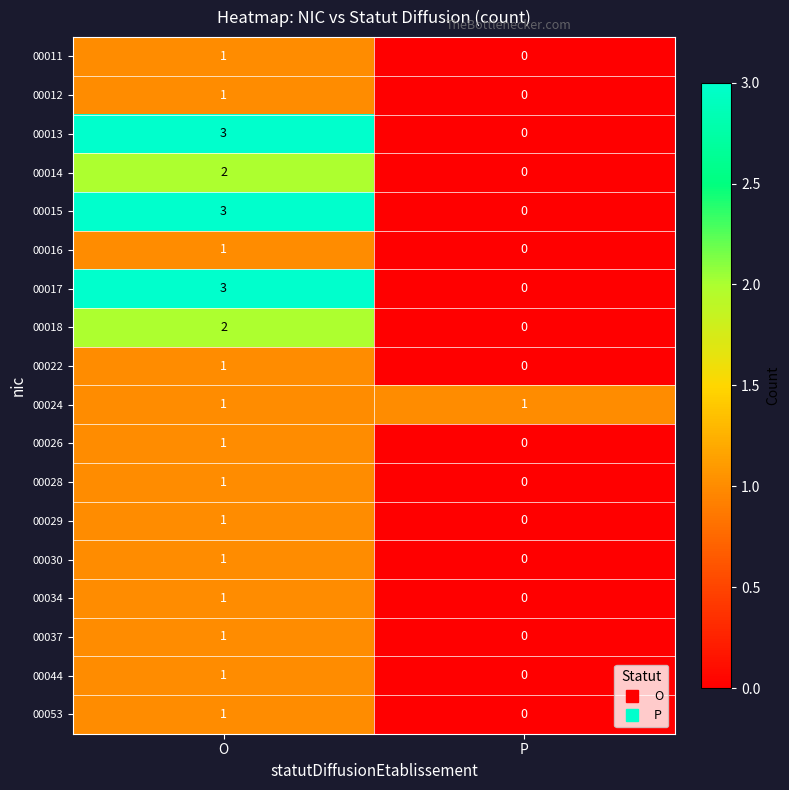

At which category is the sum across all series the highest?

O